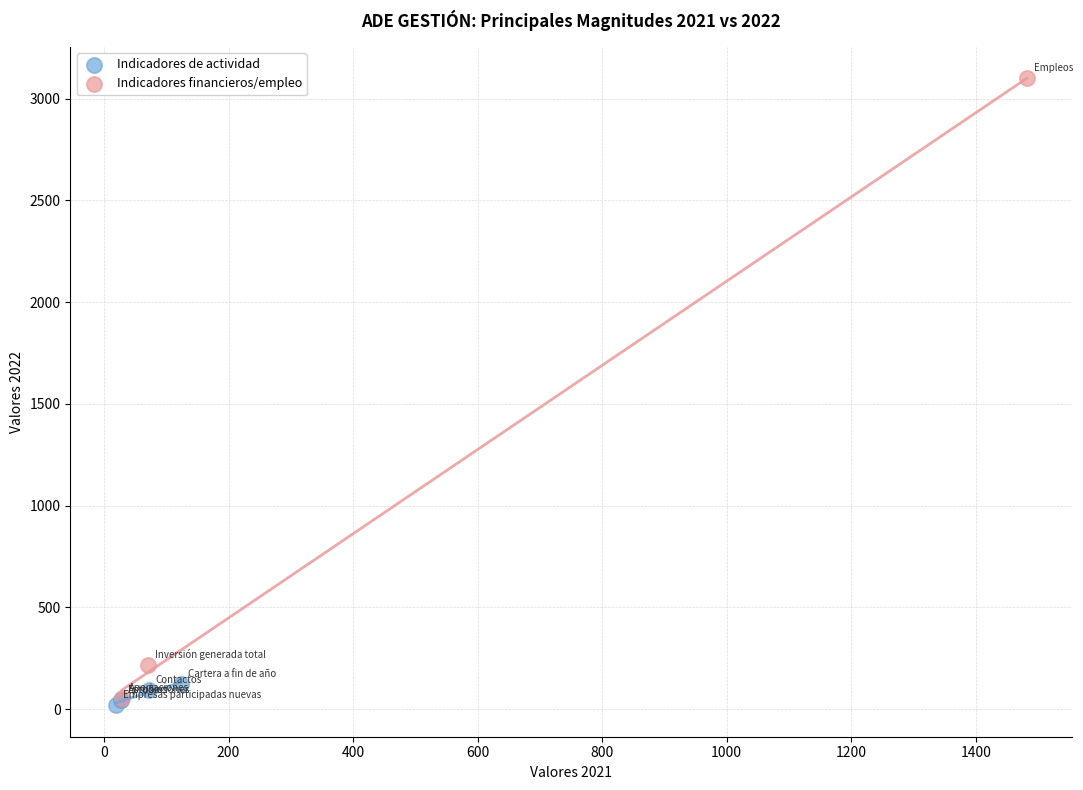

Which series reaches the maximum Y coordinate?

Indicadores financieros/empleo